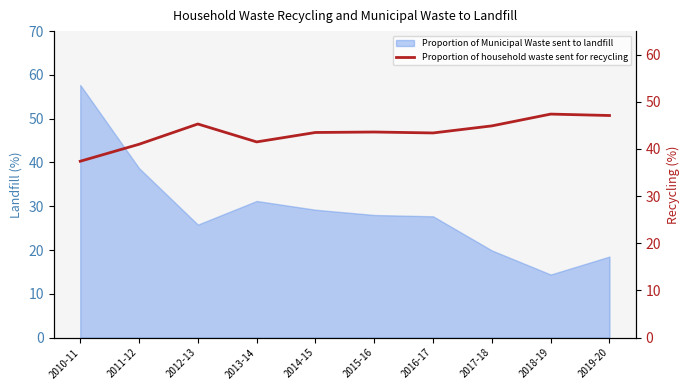

How many points are lower than both their immediate neighbors (excluding endpoints)?

2